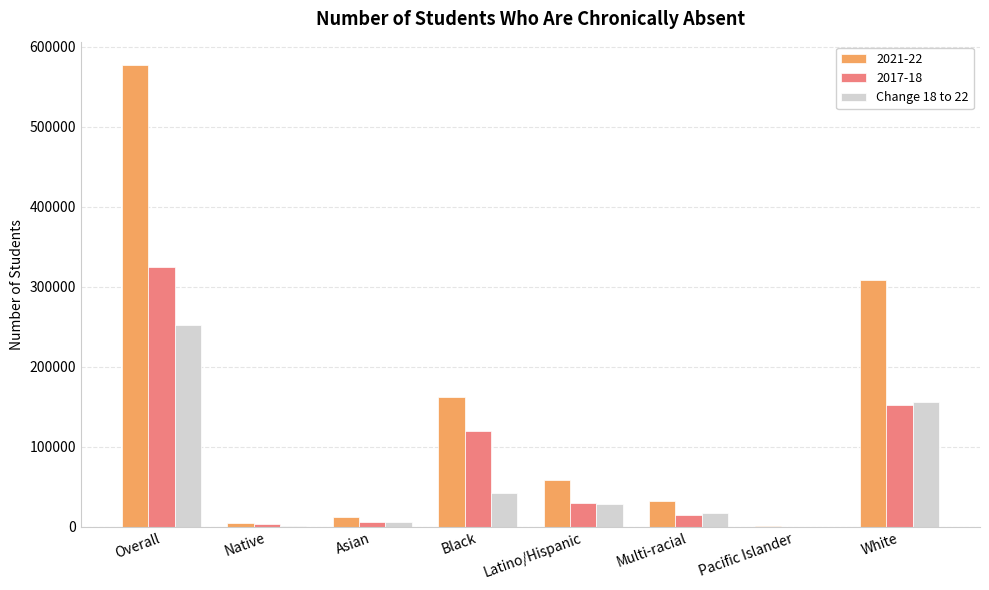

At which category does the chart reach its peak across all series?

Overall